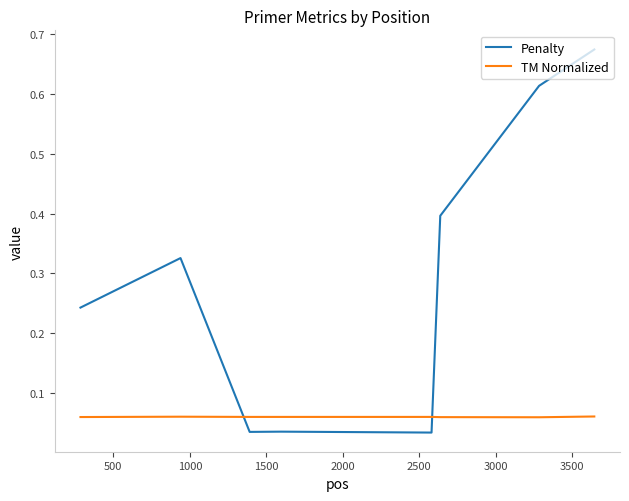

Which series has the largest range (max minus min)?

Penalty